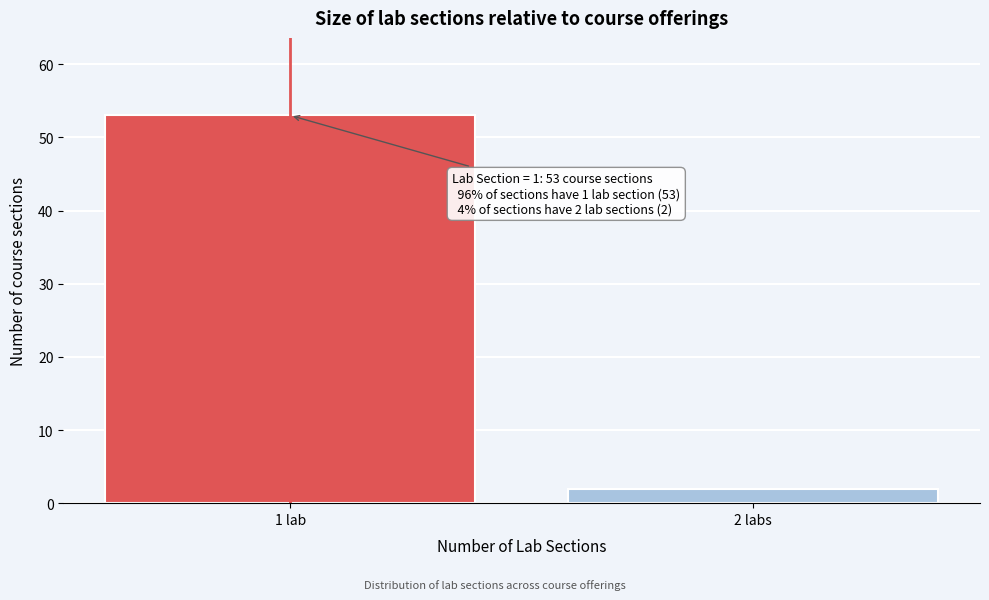

Reading left to right, extract all data points from this chart.

53	2